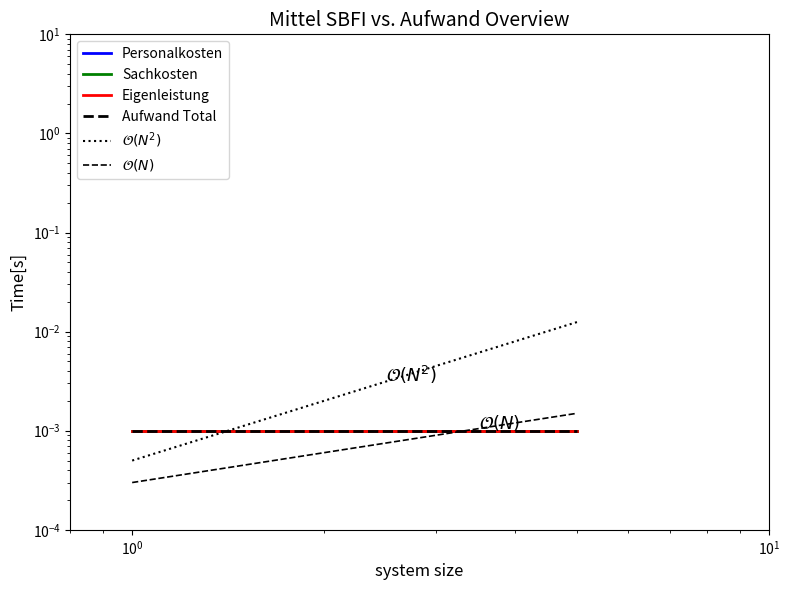

What position from the left is $\mathdefault{10^{-2}}$?

1